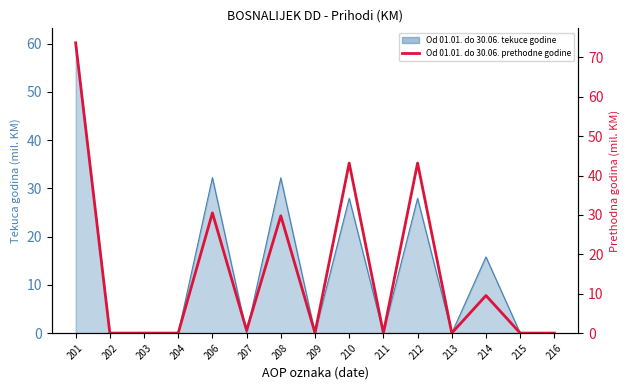

What is the maximum value shown in the chart?

73.7